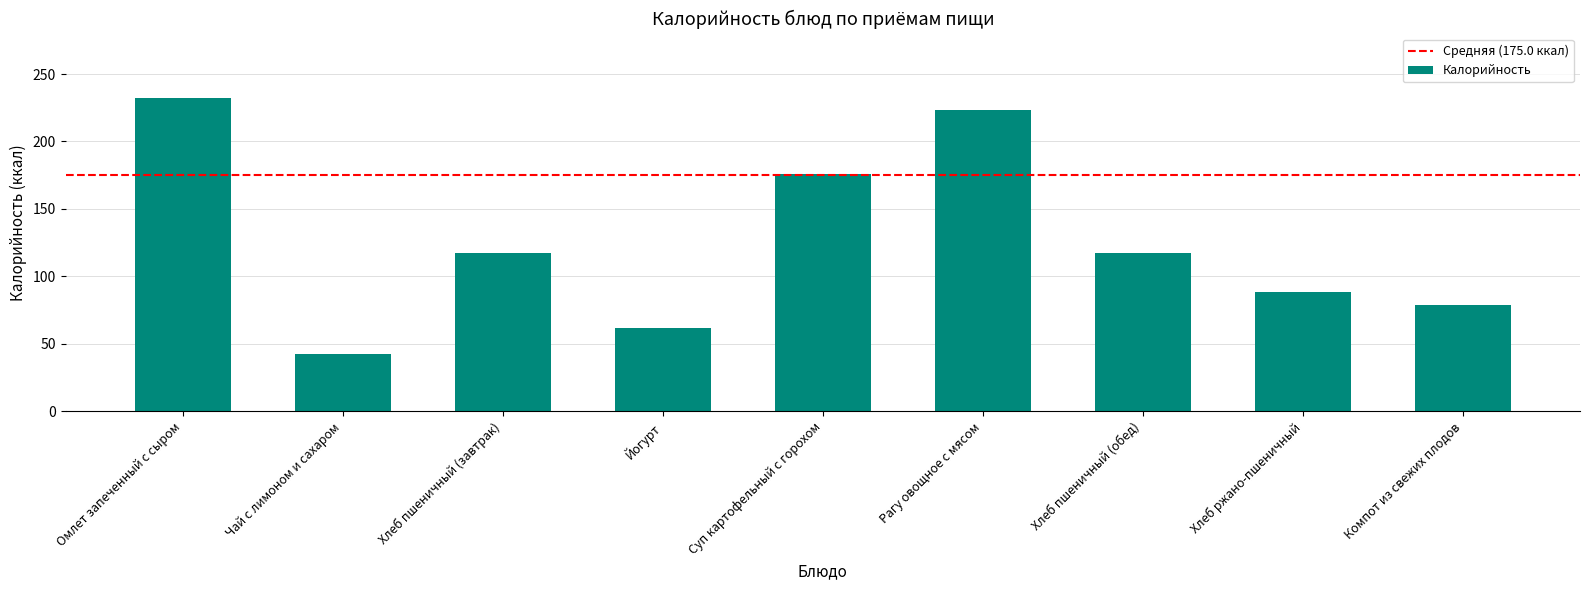

What is the label of the 5th bar from the right?

Суп картофельный с горохом